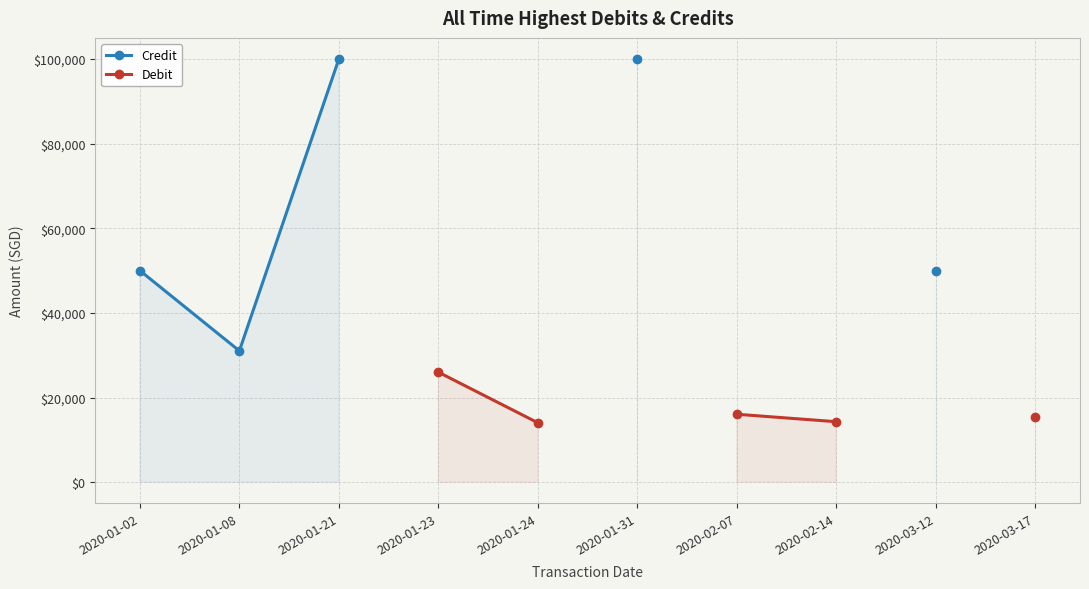

Which category has the lowest value in the Credit series?

2020-01-08